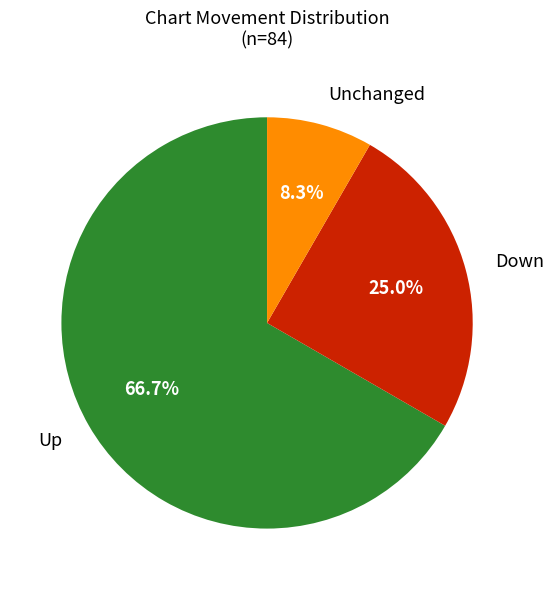

Combined, what portion of the pie is Unchanged and Down?

33.3%